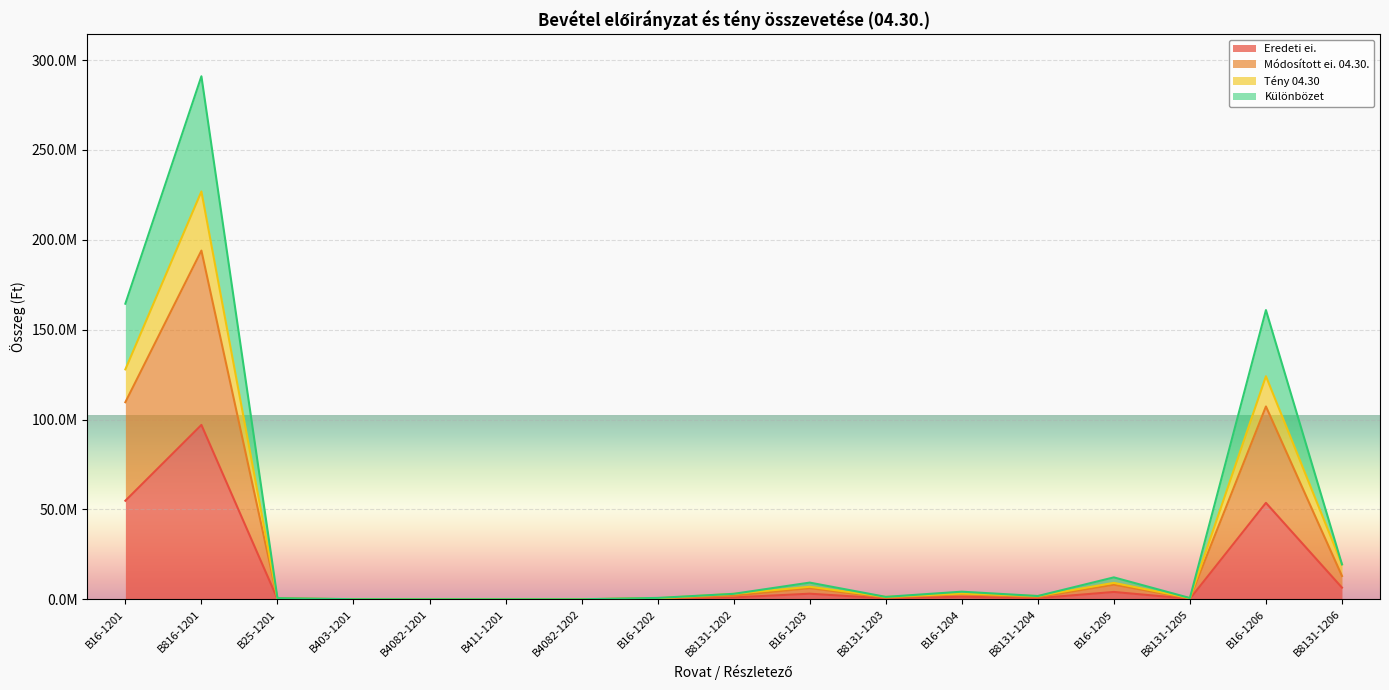

Which label corresponds to the largest value in the chart?

B816-1201